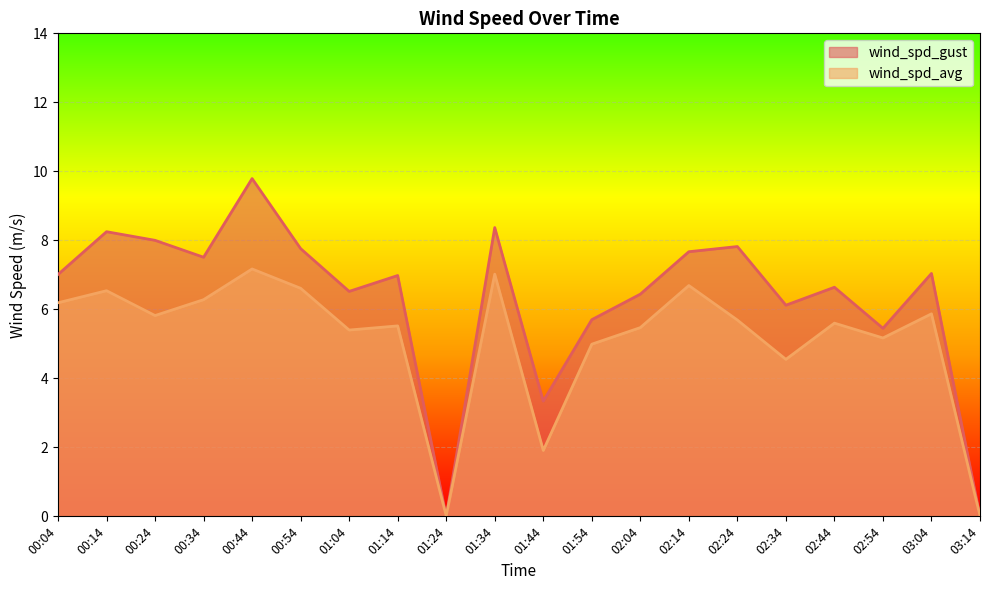

What is the sum of all wind_spd_gust values?

126.4